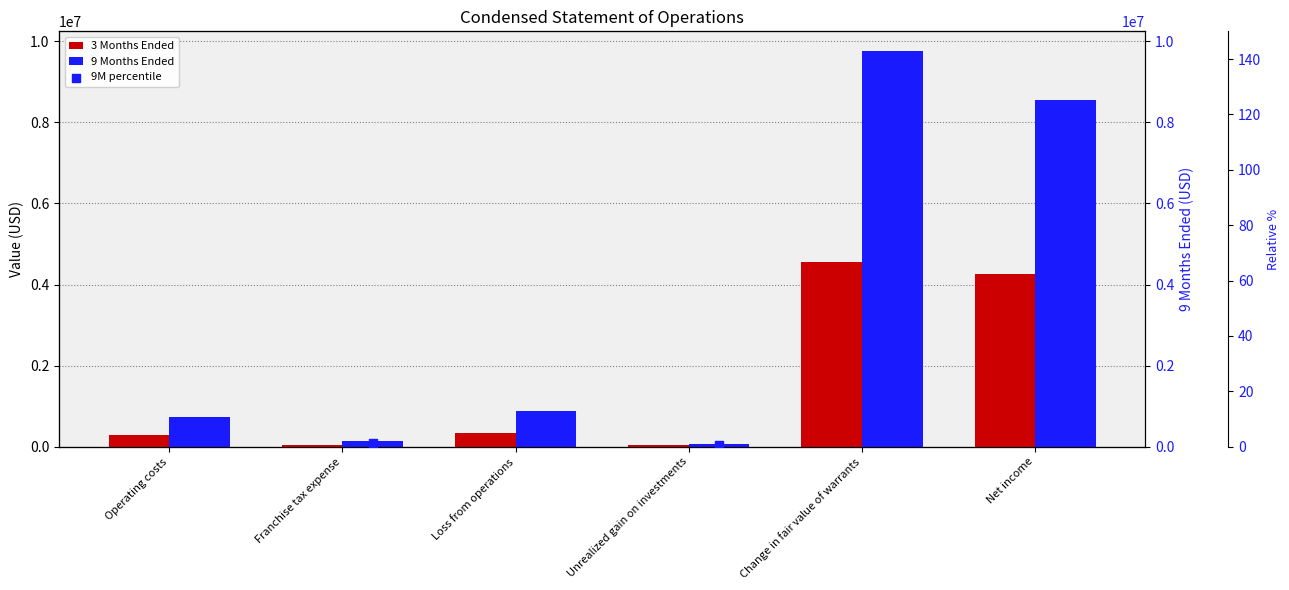

Which series contains the highest Y value?

9 Months Ended